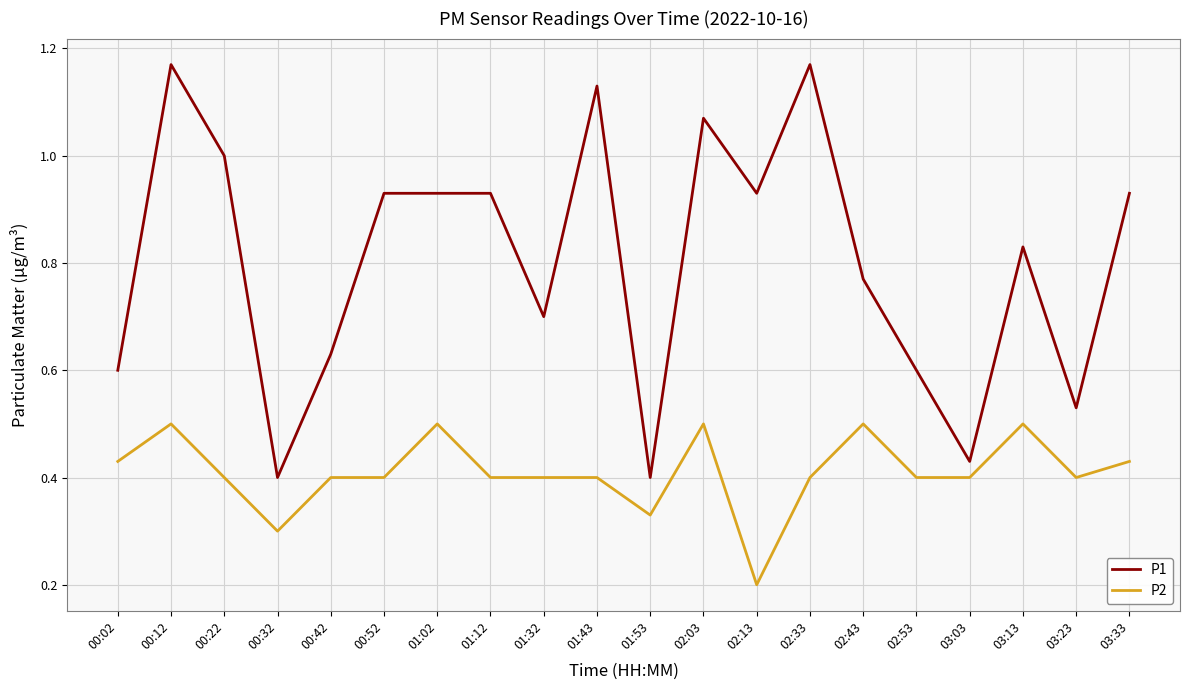

At which category is the sum across all series the highest?

00:12